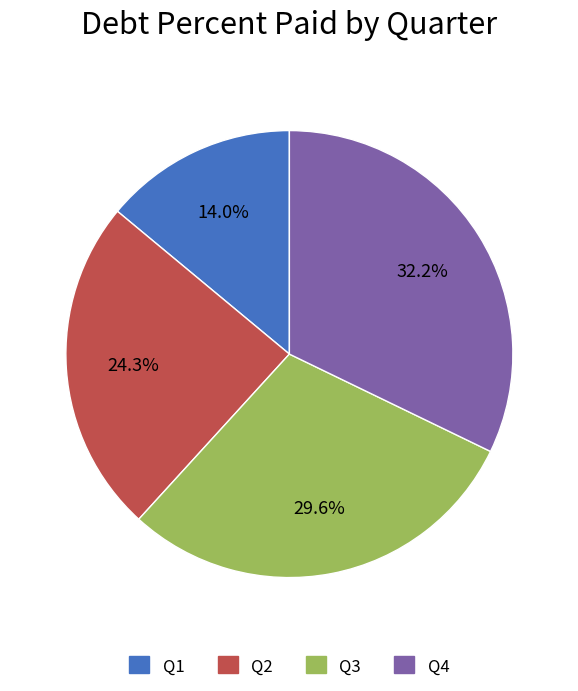

Approximately how many times larger is the value at Q2 compared to Q4?

0.8